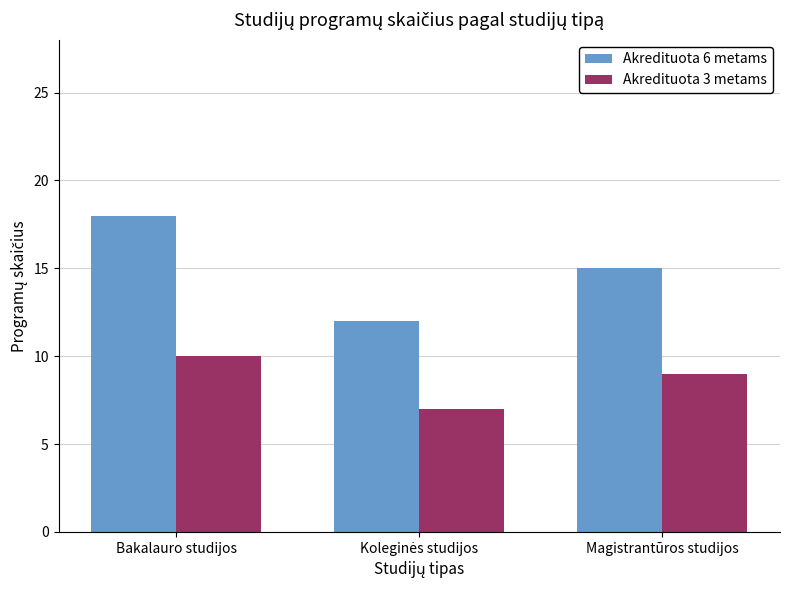

What is the sum of all Akredituota 6 metams values?

45